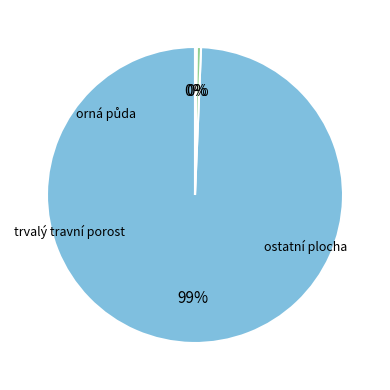

Is there a majority slice in this chart?

Yes